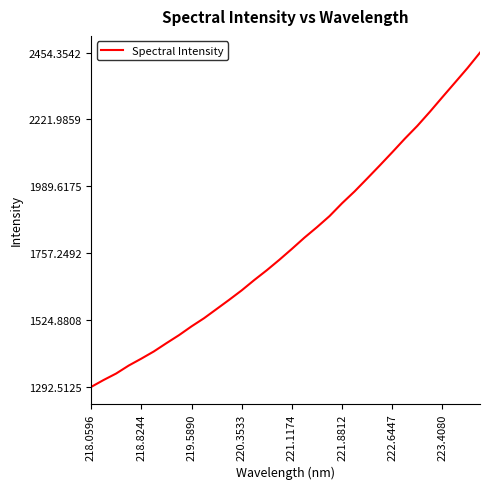

What is the smallest value displayed?

1292.5